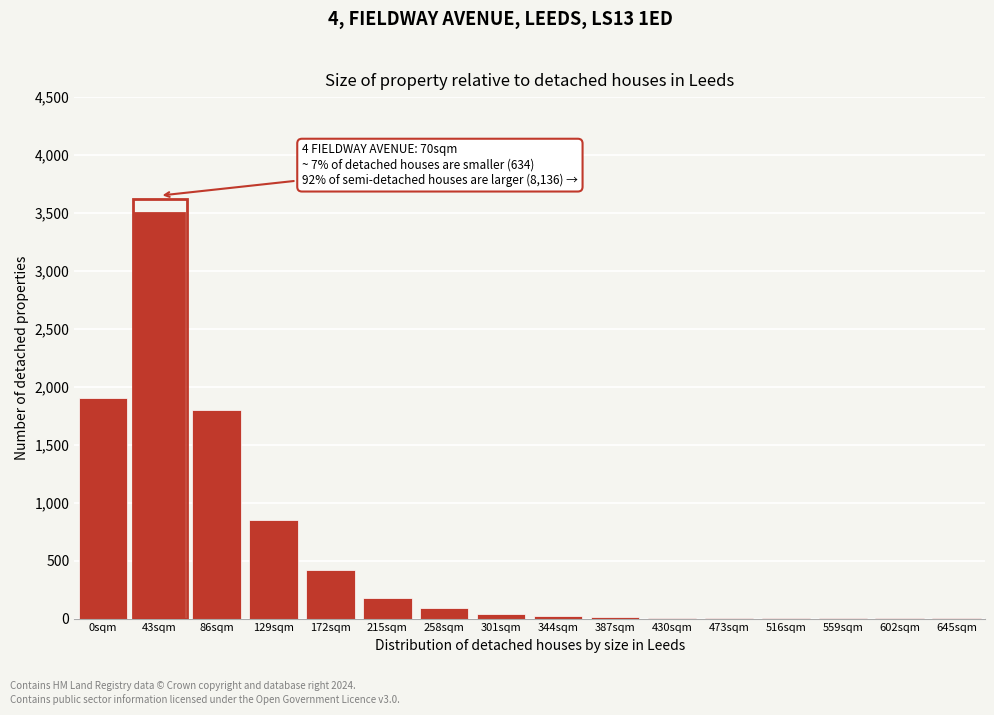

At which category does the chart reach its peak across all series?

43sqm